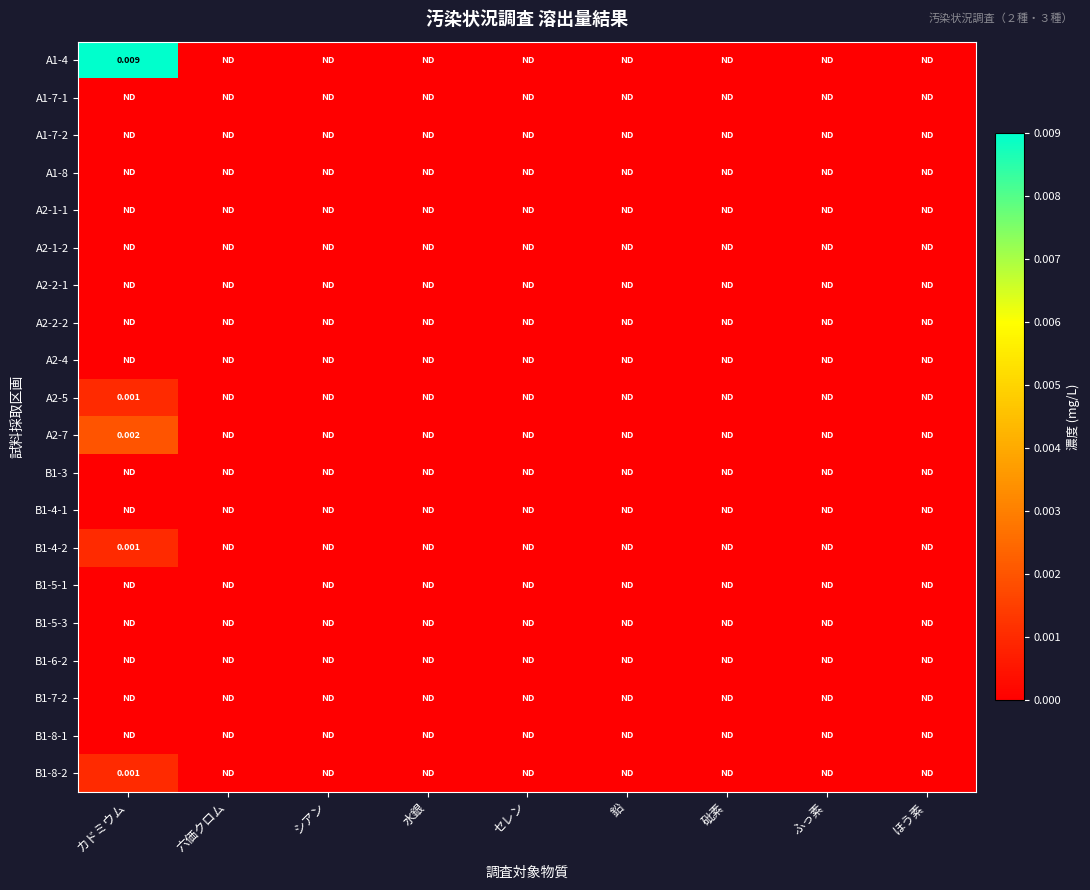

At 砒素, list the series in order from largest to smallest.

A1-4, A1-7-1, A1-7-2, A1-8, A2-1-1, A2-1-2, A2-2-1, A2-2-2, A2-4, A2-5, A2-7, B1-3, B1-4-1, B1-4-2, B1-5-1, B1-5-3, B1-6-2, B1-7-2, B1-8-1, B1-8-2